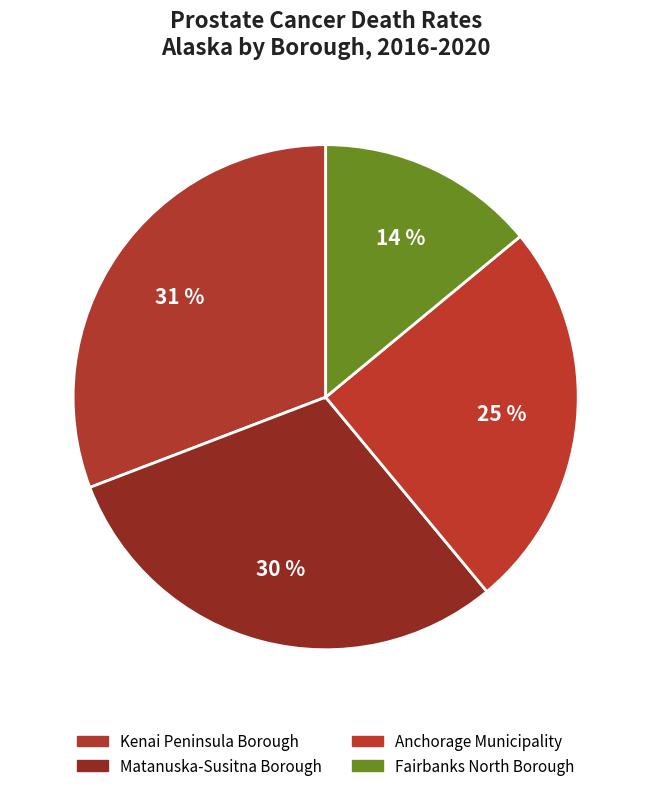

The Matanuska-Susitna Borough slice represents 30% of the pie. True or false?

True